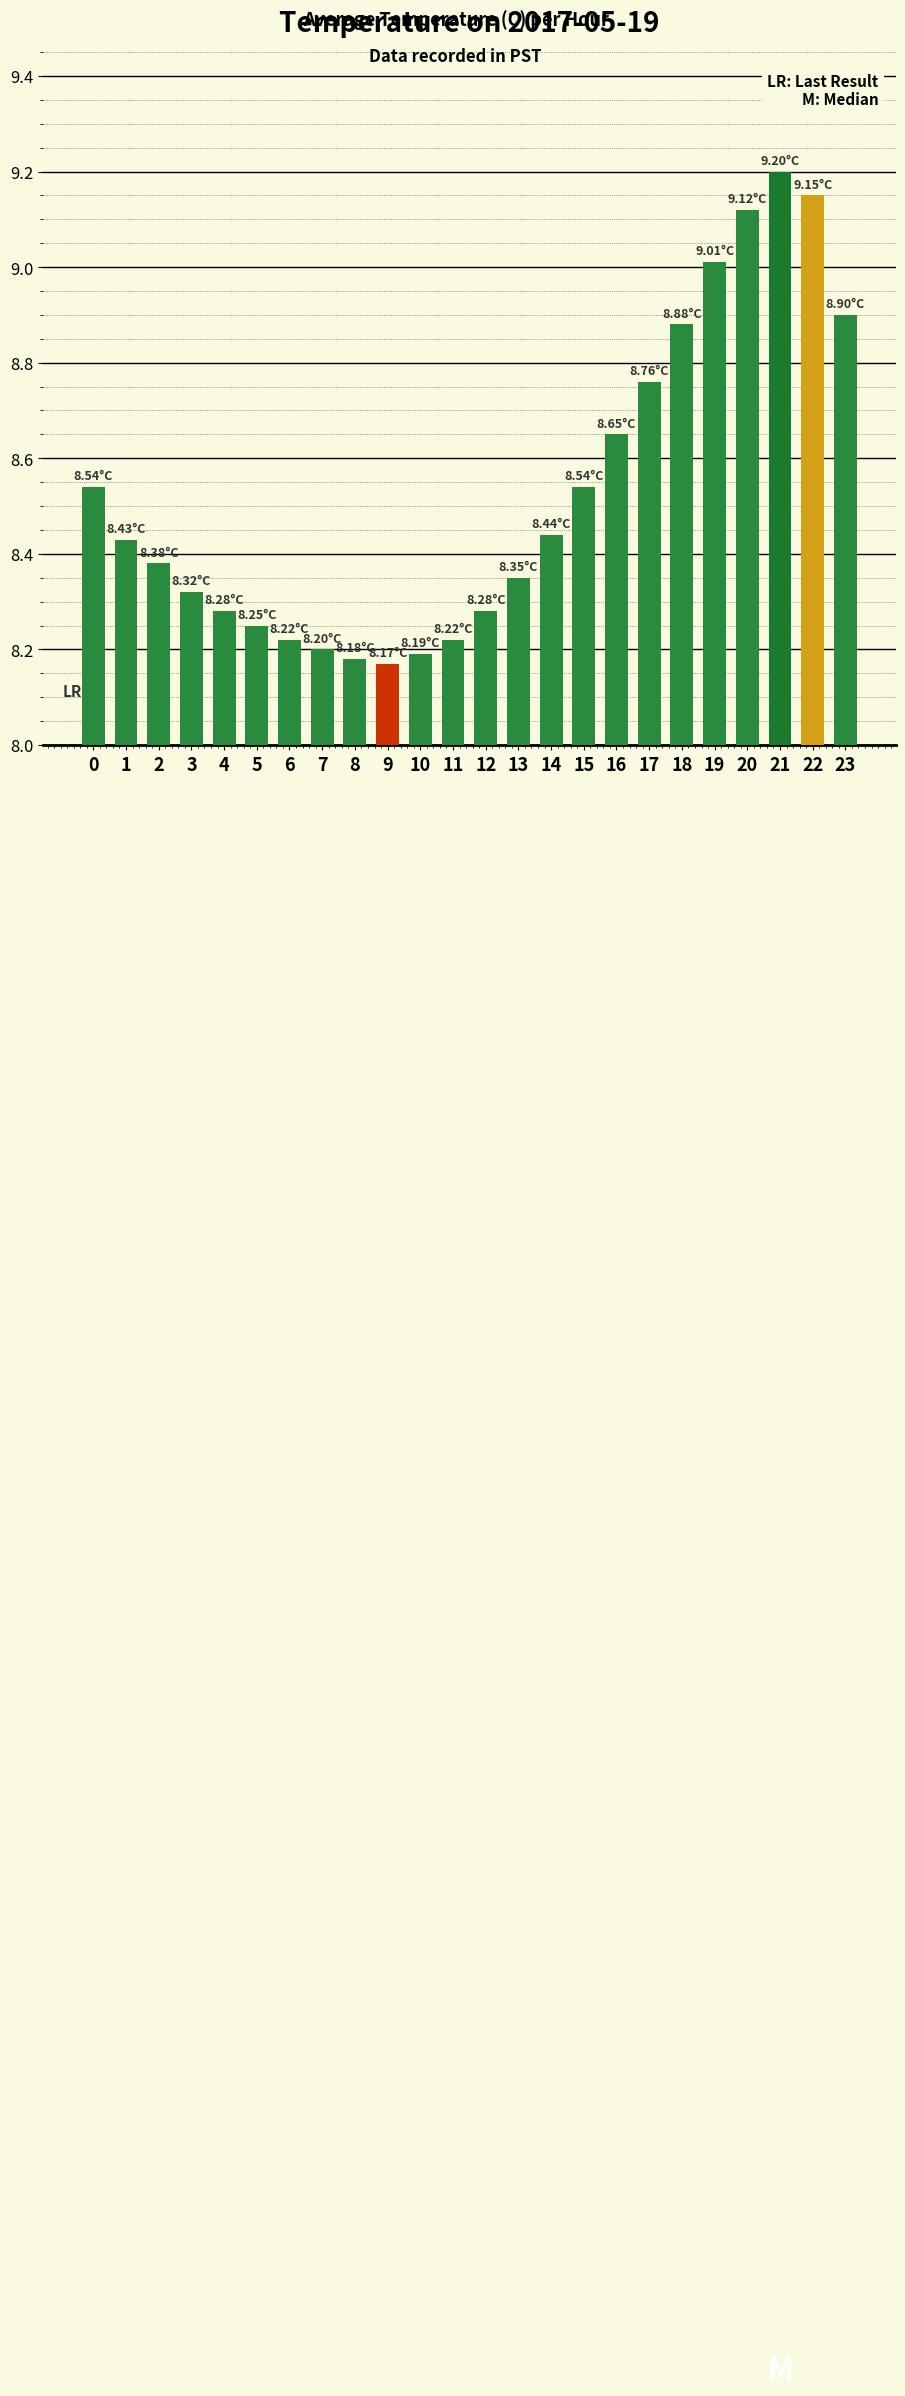

Between 12 and 7, which is larger?

12